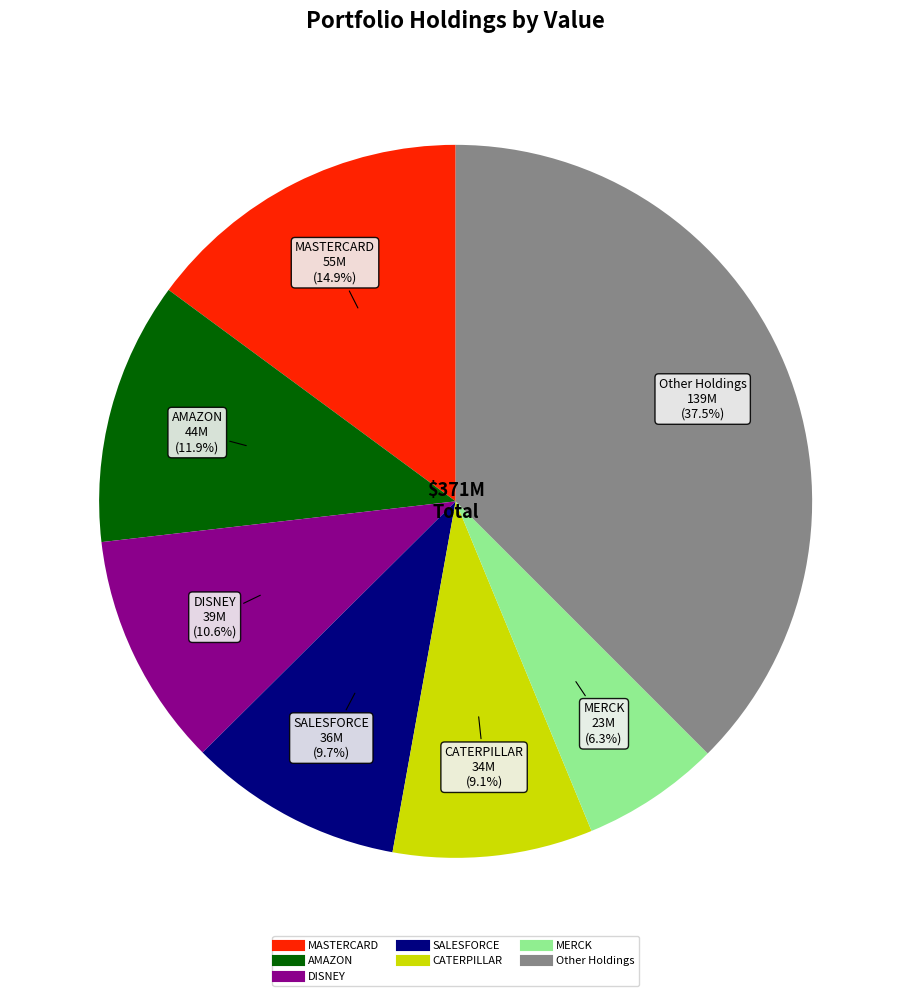

Is there any slice that represents more than half of the pie?

No